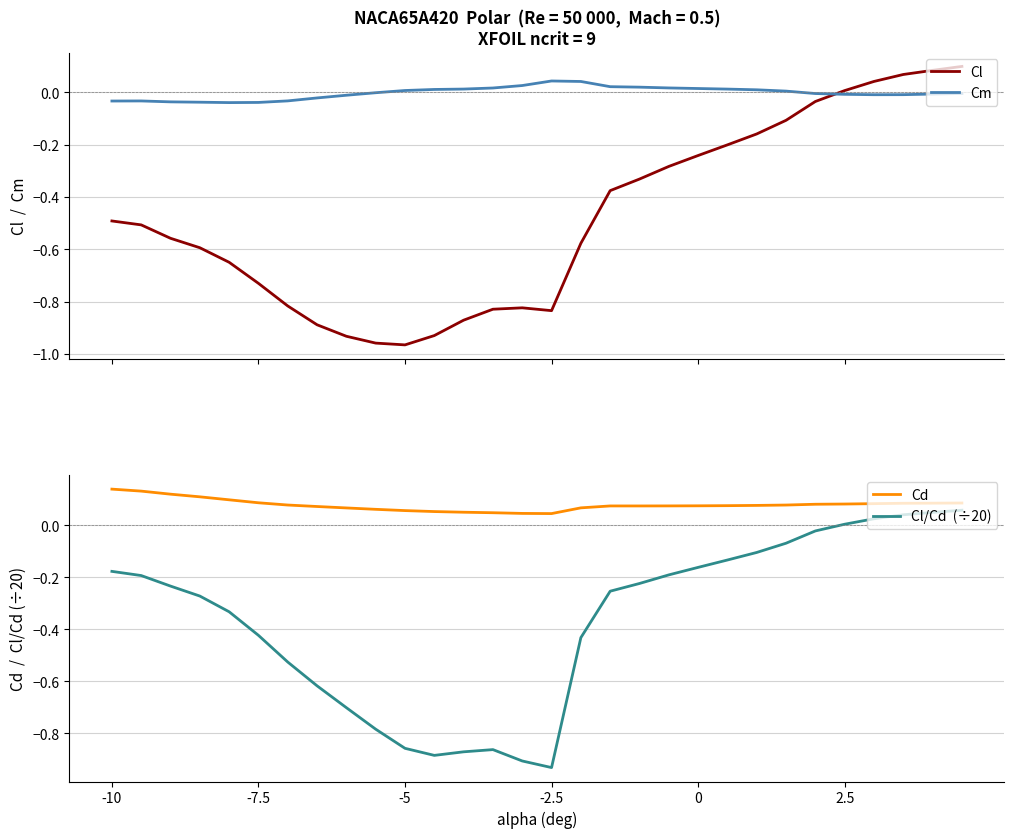

True or false: Cm and Cl cross at least once.

True